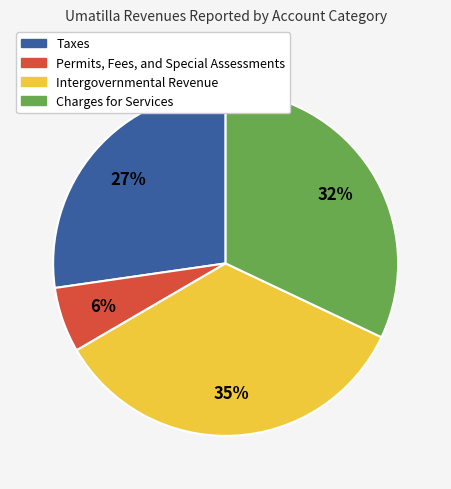

Does Intergovernmental Revenue account for over 50% of the chart?

No